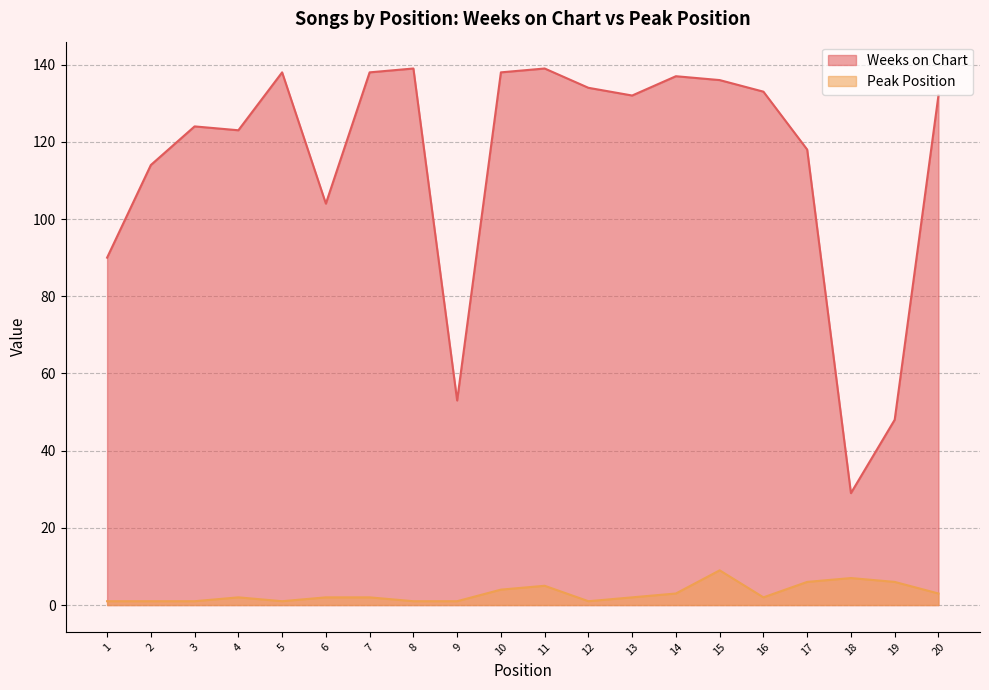

True or false: Weeks on Chart has more than 0 interior local peaks.

True